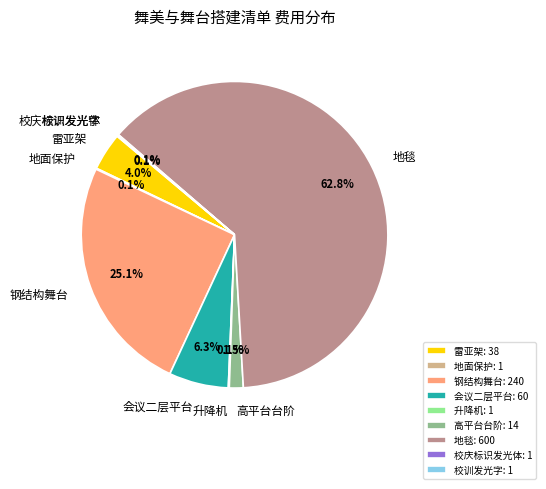

Is 高平台台阶 the majority of the pie?

No